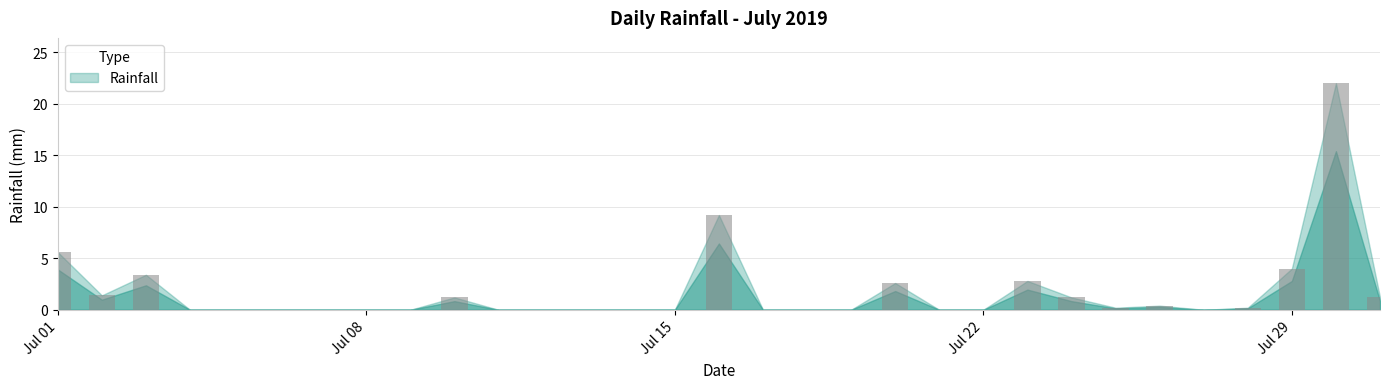

Are the bars horizontal?

No